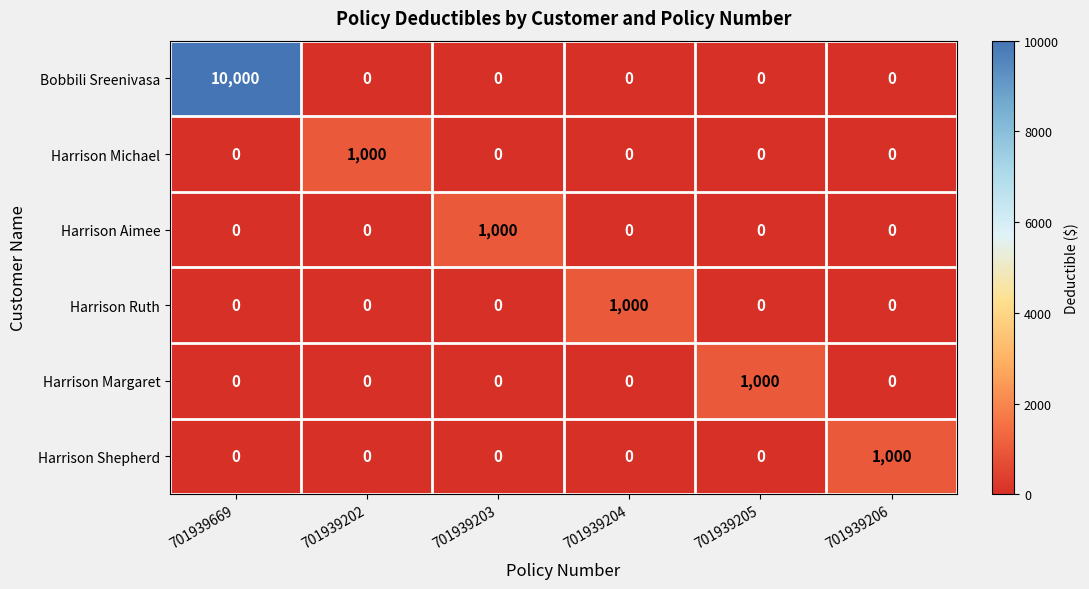

The Harrison Margaret series shows 374 at 701939203. True or false?

False